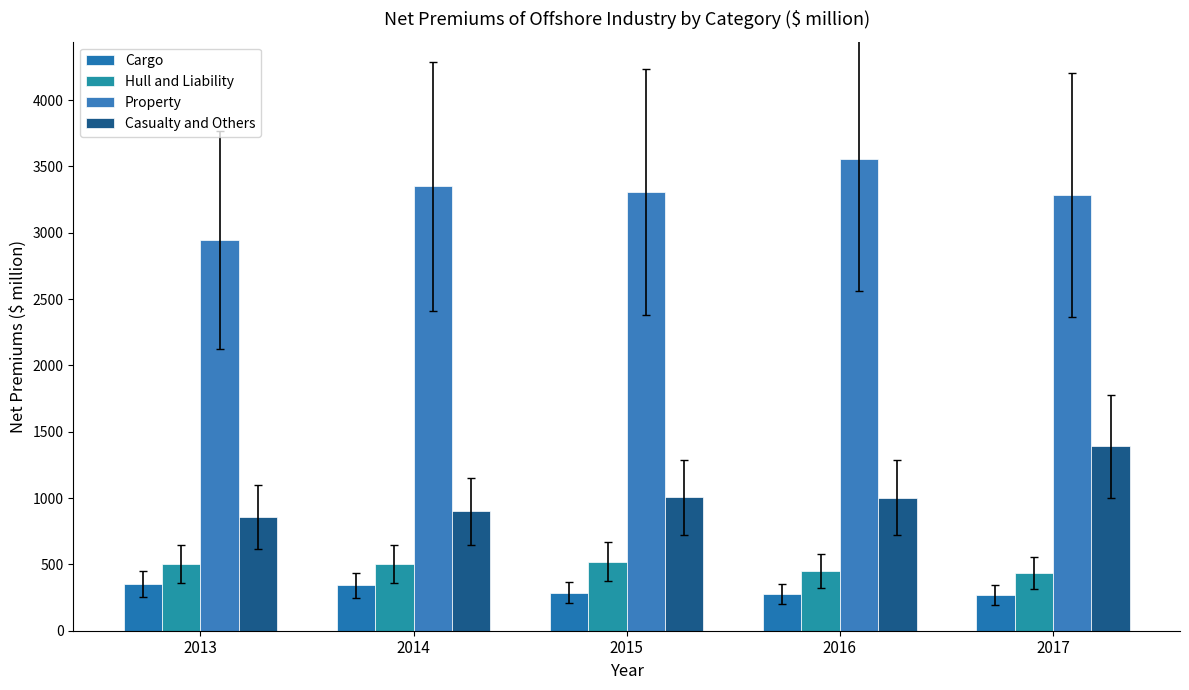

Reading right to left, transcribe all the data shown in this chart.

Cargo: 2017=271.4	2016=277.6	2015=286.9	2014=341.6	2013=354.0
Hull and Liability: 2017=436.2	2016=450.4	2015=521.7	2014=502.3	2013=504.5
Property: 2017=3285.7	2016=3552.9	2015=3306.5	2014=3352.4	2013=2944.8
Casualty and Others: 2017=1390.1	2016=1003.4	2015=1006.3	2014=899.8	2013=860.5